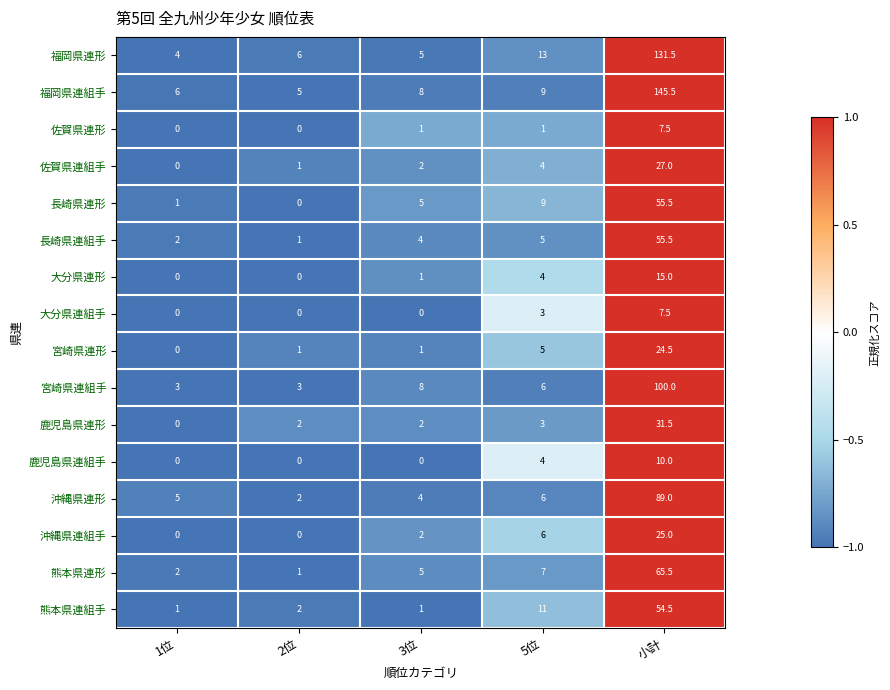

The 宮崎県連組手 series shows 1.0 at 1位. True or false?

False